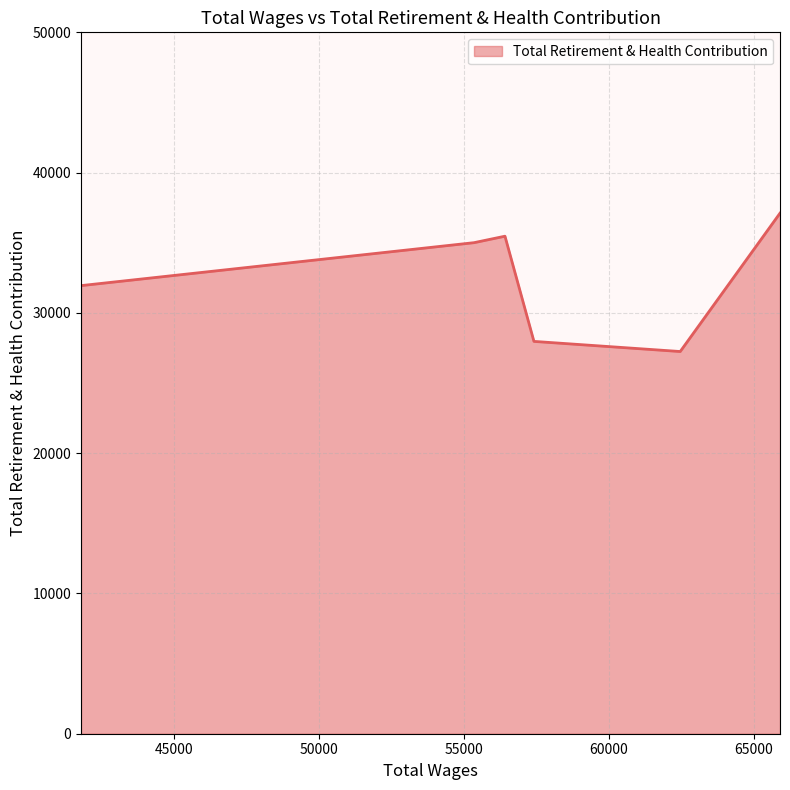

What is the difference between the maximum and minimum values?

9863